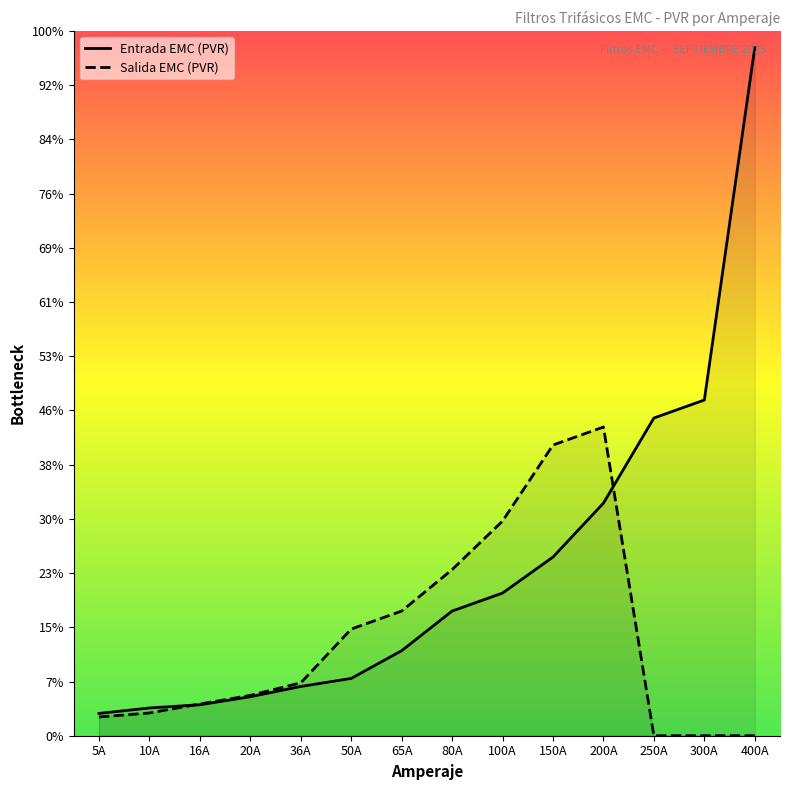

Is the value of Salida EMC (PVR) at 300A greater than the value of Entrada EMC (PVR) at 250A?

No